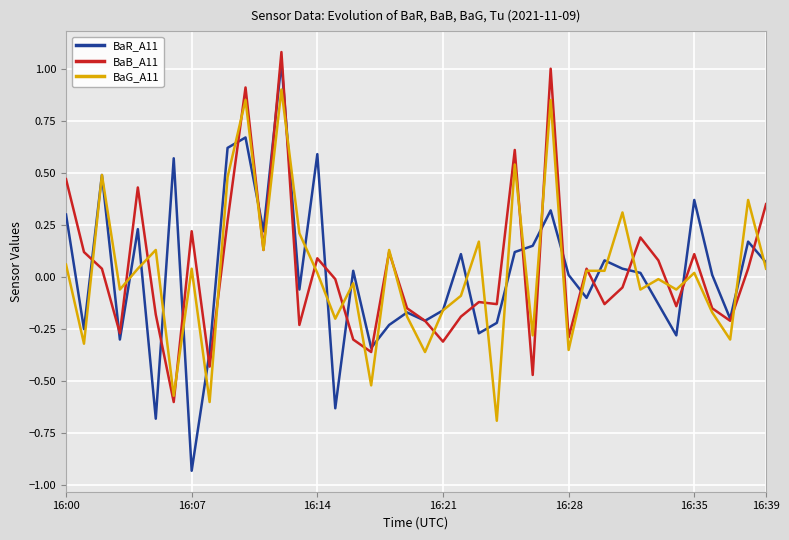

Which series has the widest spread of values?

BaR_A11